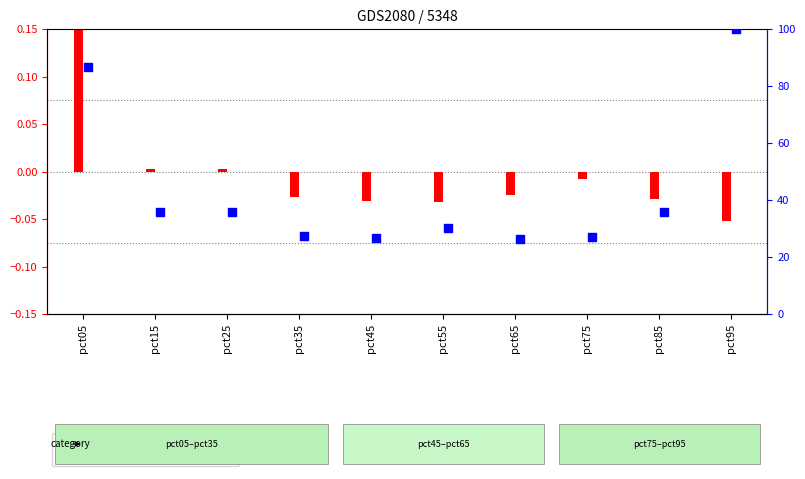

At how many categories does at least one series exceed 29?

6